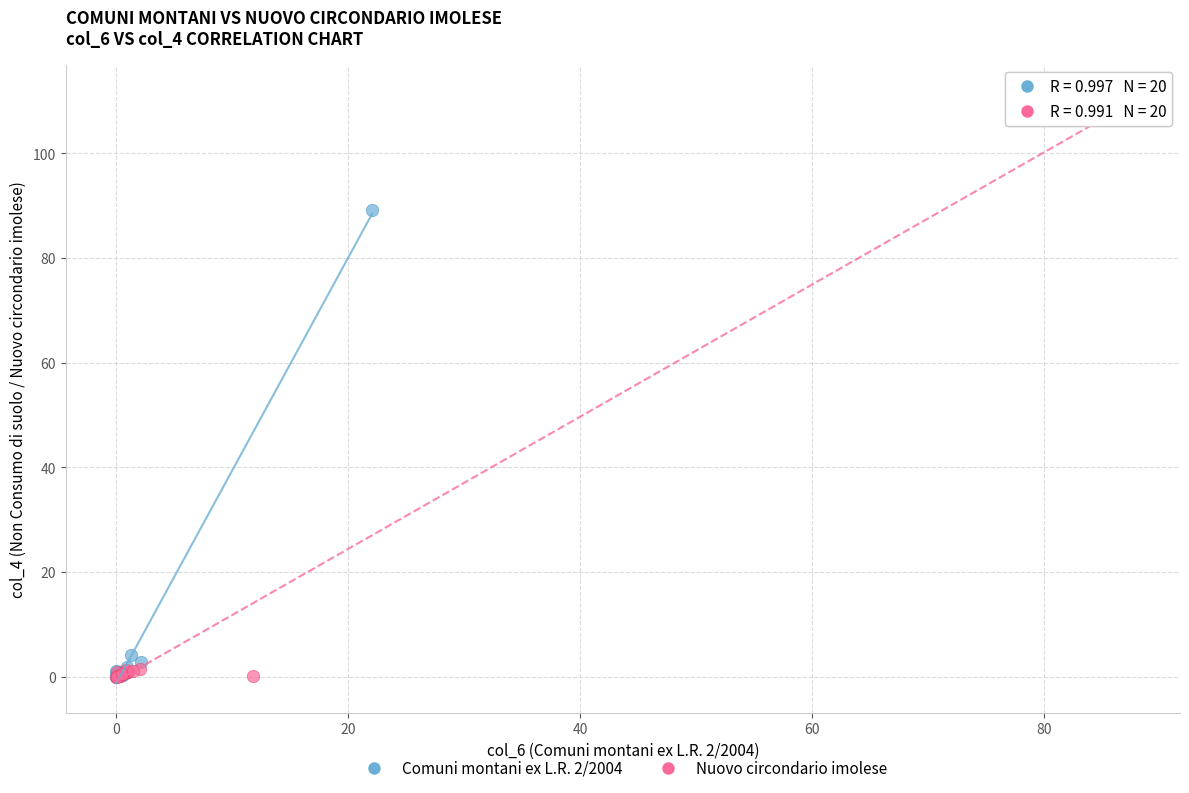

Which series reaches the maximum Y coordinate?

Nuovo circondario imolese